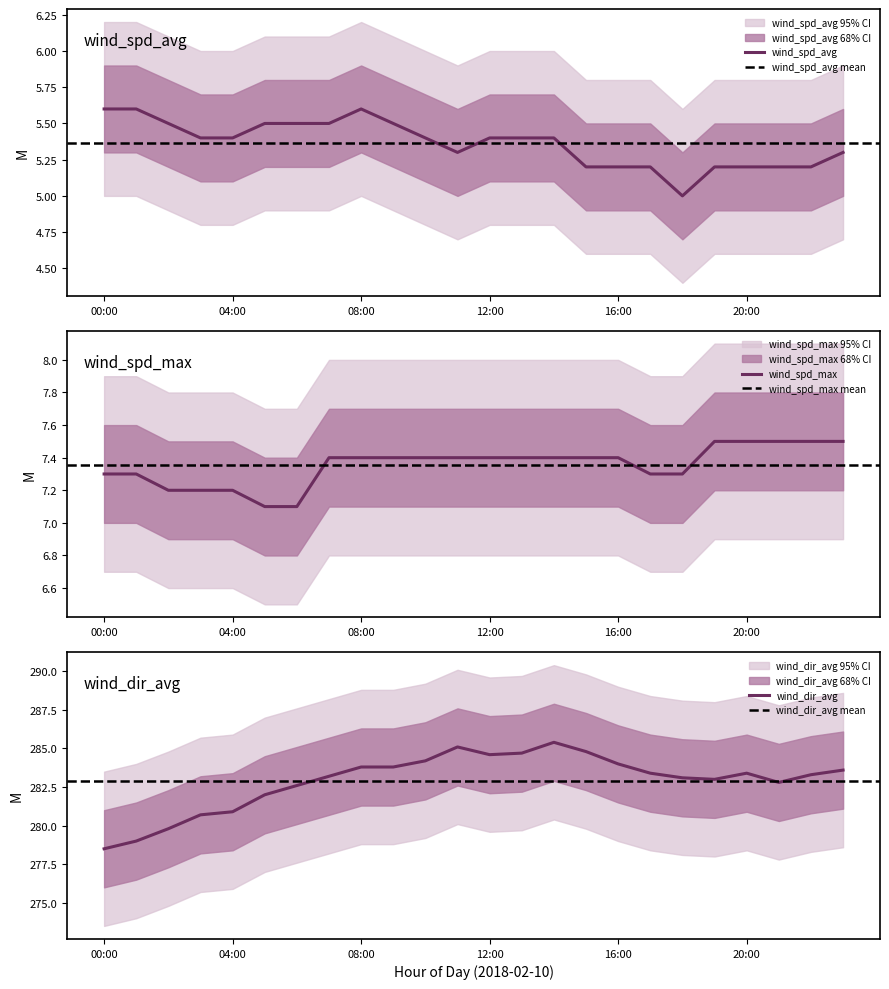

What is the difference between the wind_dir_avg values at 20:00 and 04:00?

2.5